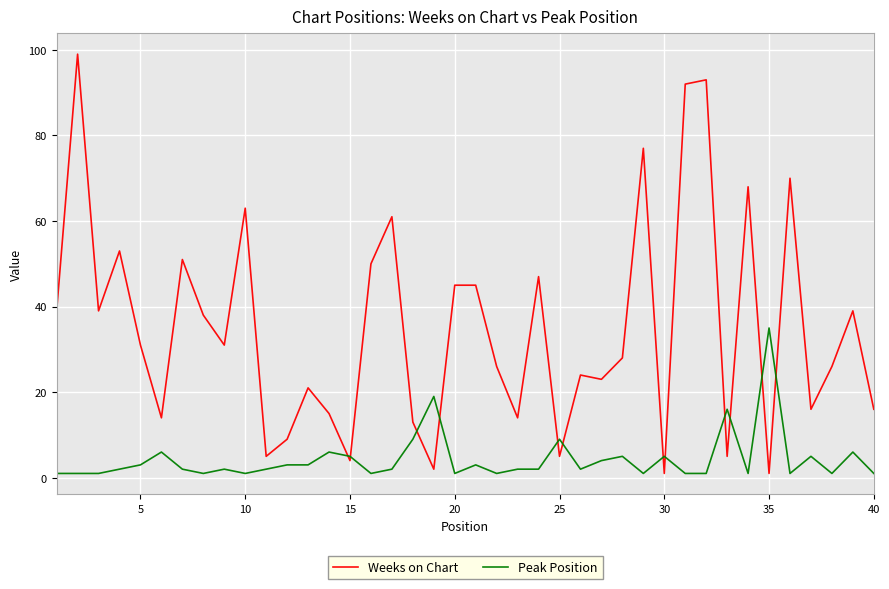

How many lines are shown in the chart?

2